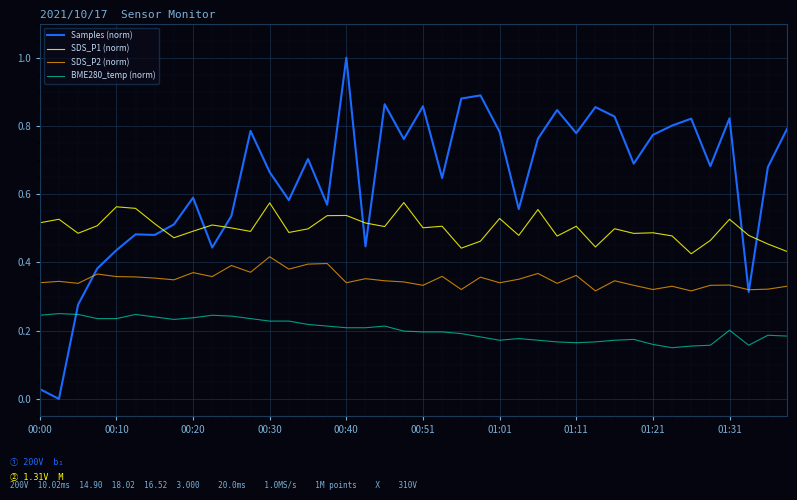

Which series has the largest total across all categories?

Samples (norm)